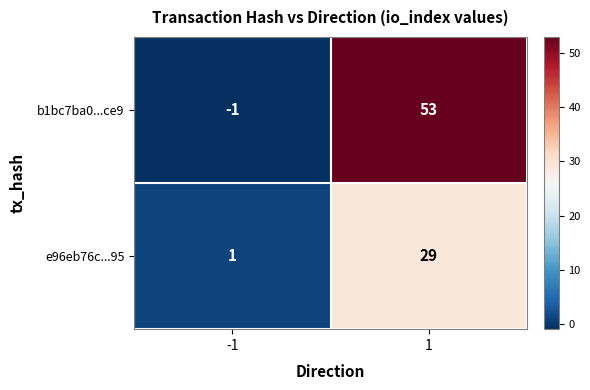

What is the difference between the e96eb76c...95 values at -1 and 1?

28